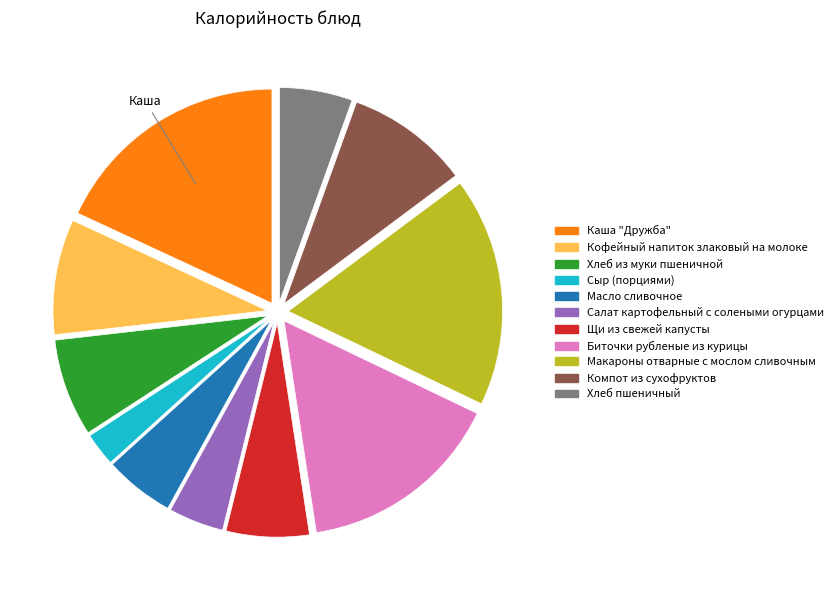

Between Компот из сухофруктов and Хлеб из муки пшеничной, which is larger?

Компот из сухофруктов